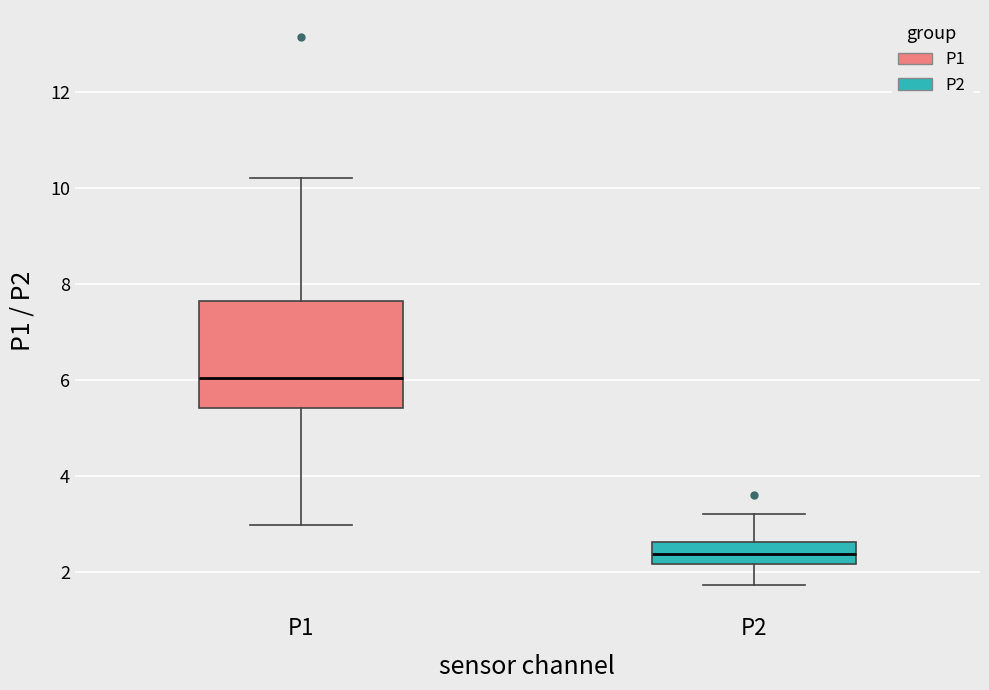

Which box has the lowest median line?

P2